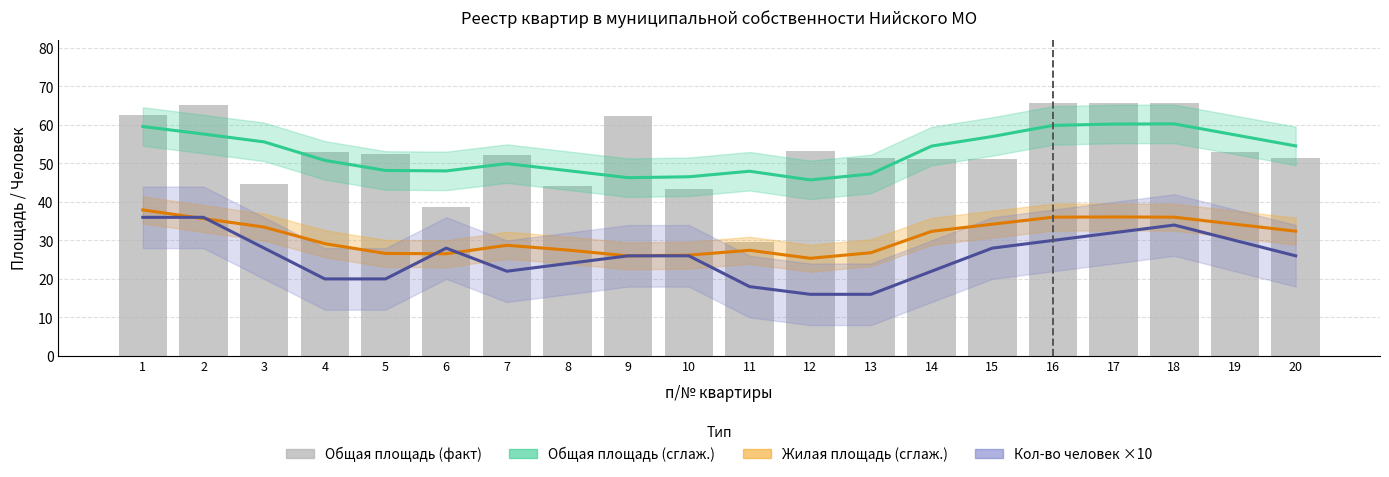

How many groups of bars are there?

20